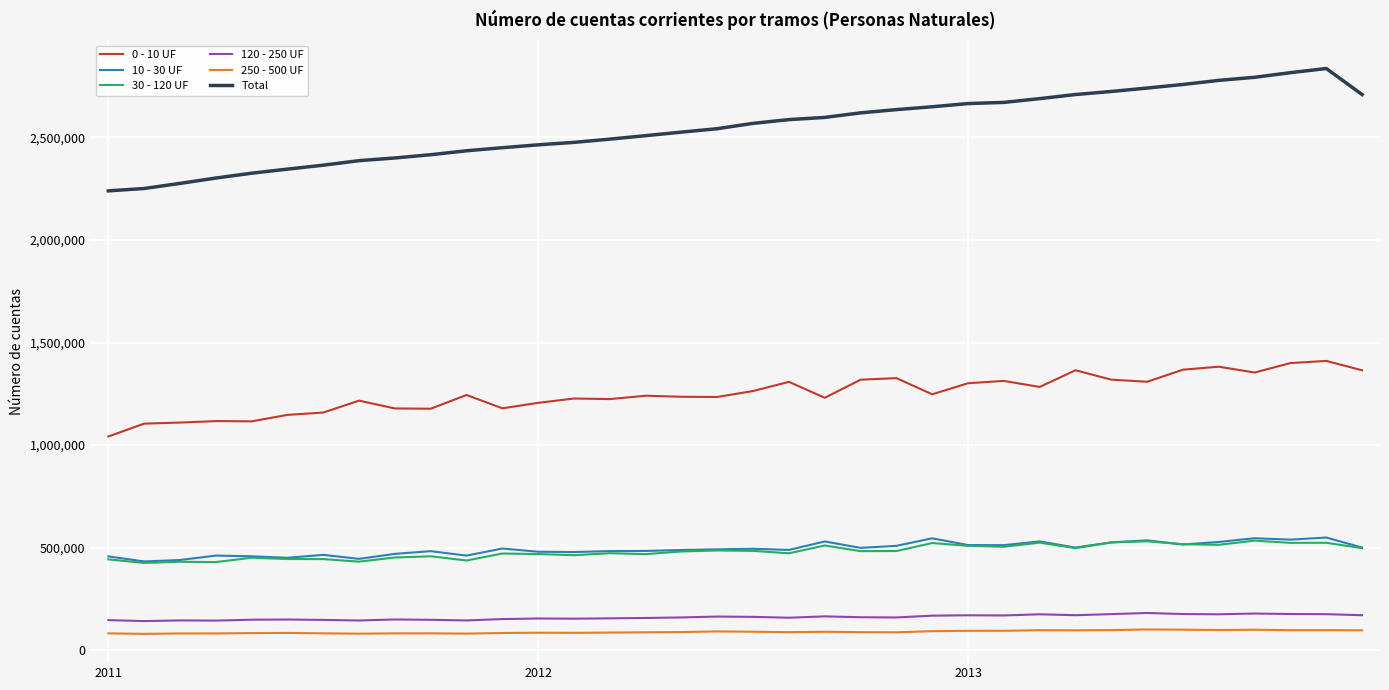

What is the minimum value shown in the chart?

80038